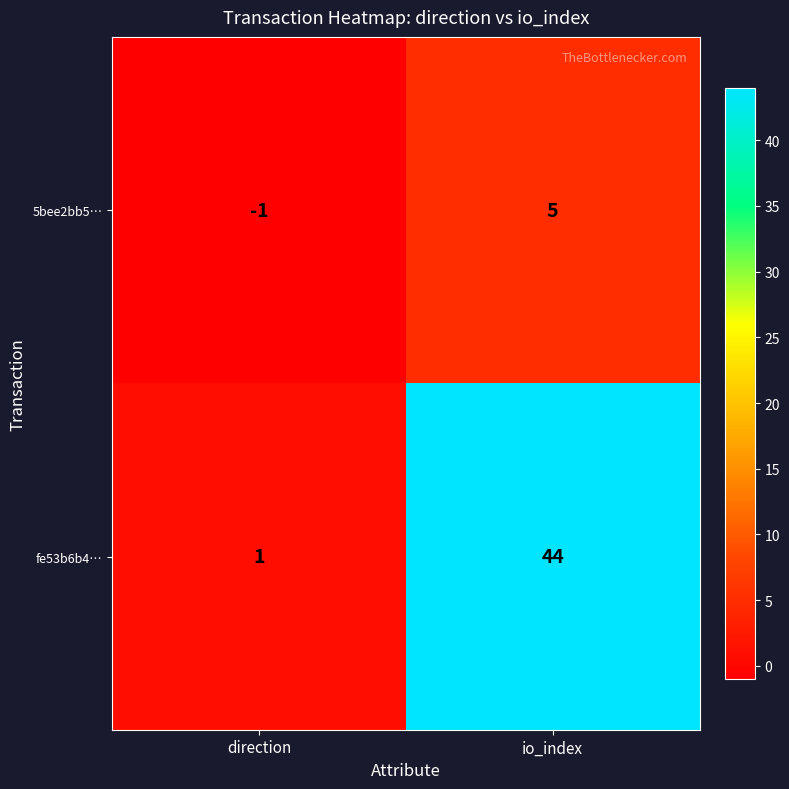

Reading left to right, what are all the values shown in this chart?

5bee2bb5…: direction=-1	io_index=5
fe53b6b4…: direction=1	io_index=44